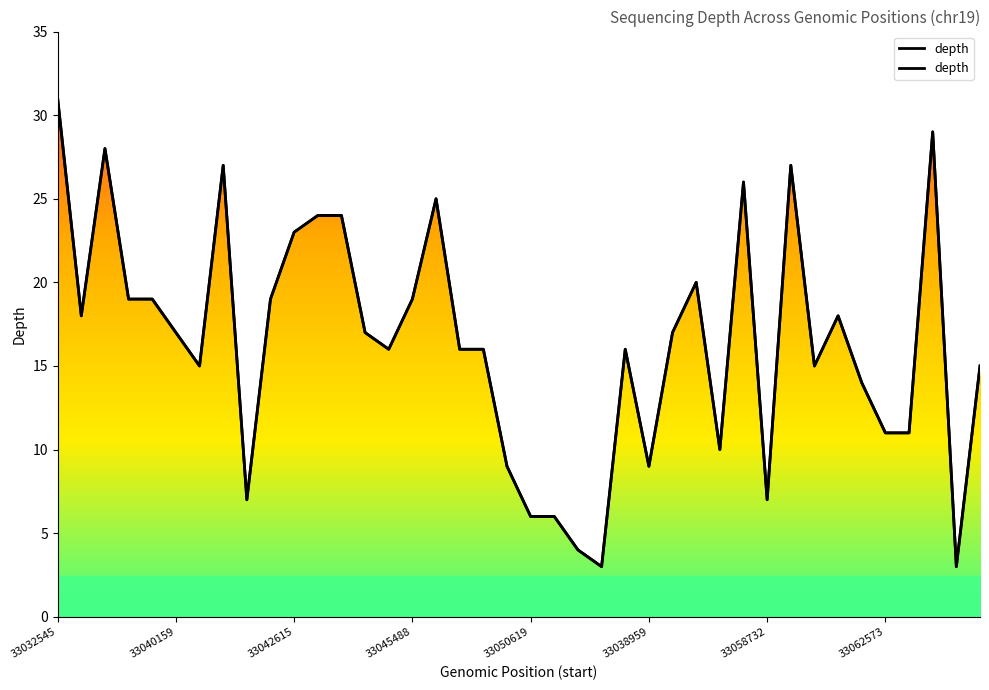

How many data points are less than 17?

20